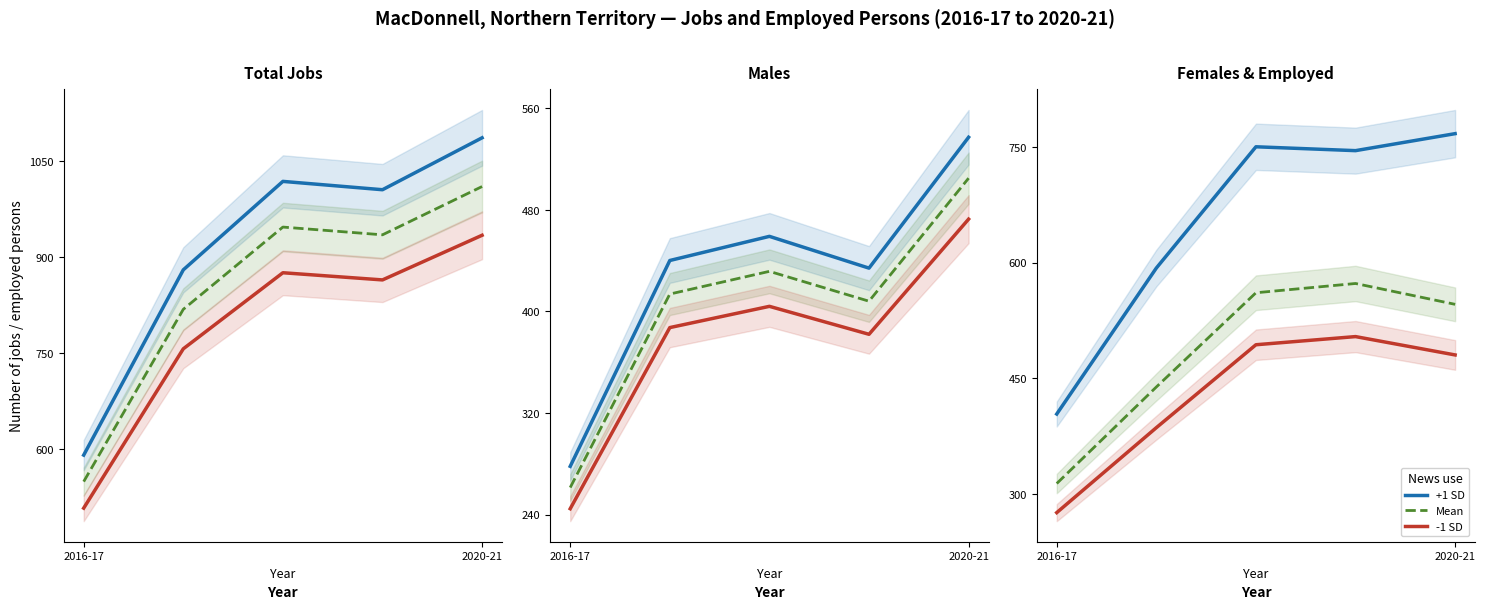

Is this an area chart (filled region under the line)?

No